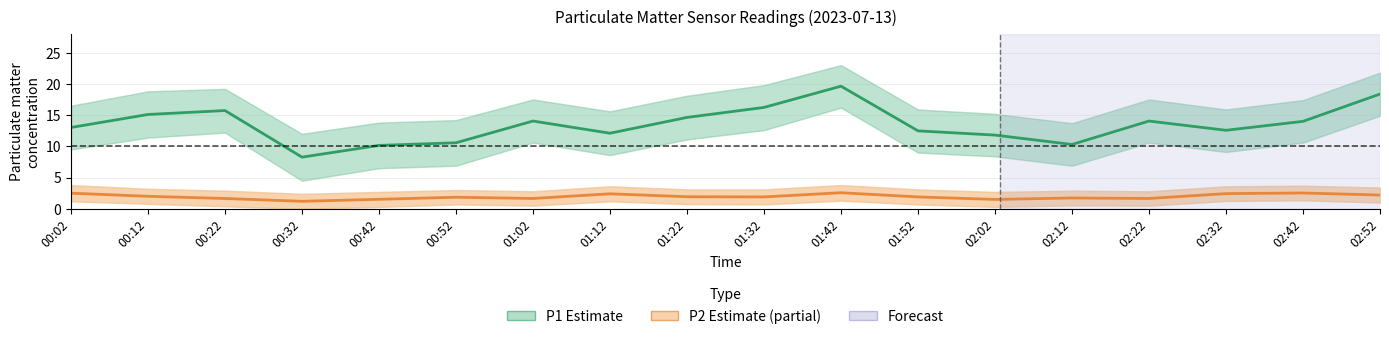

What is the approximate value of P2 (PM2.5) at 01:02?

1.6